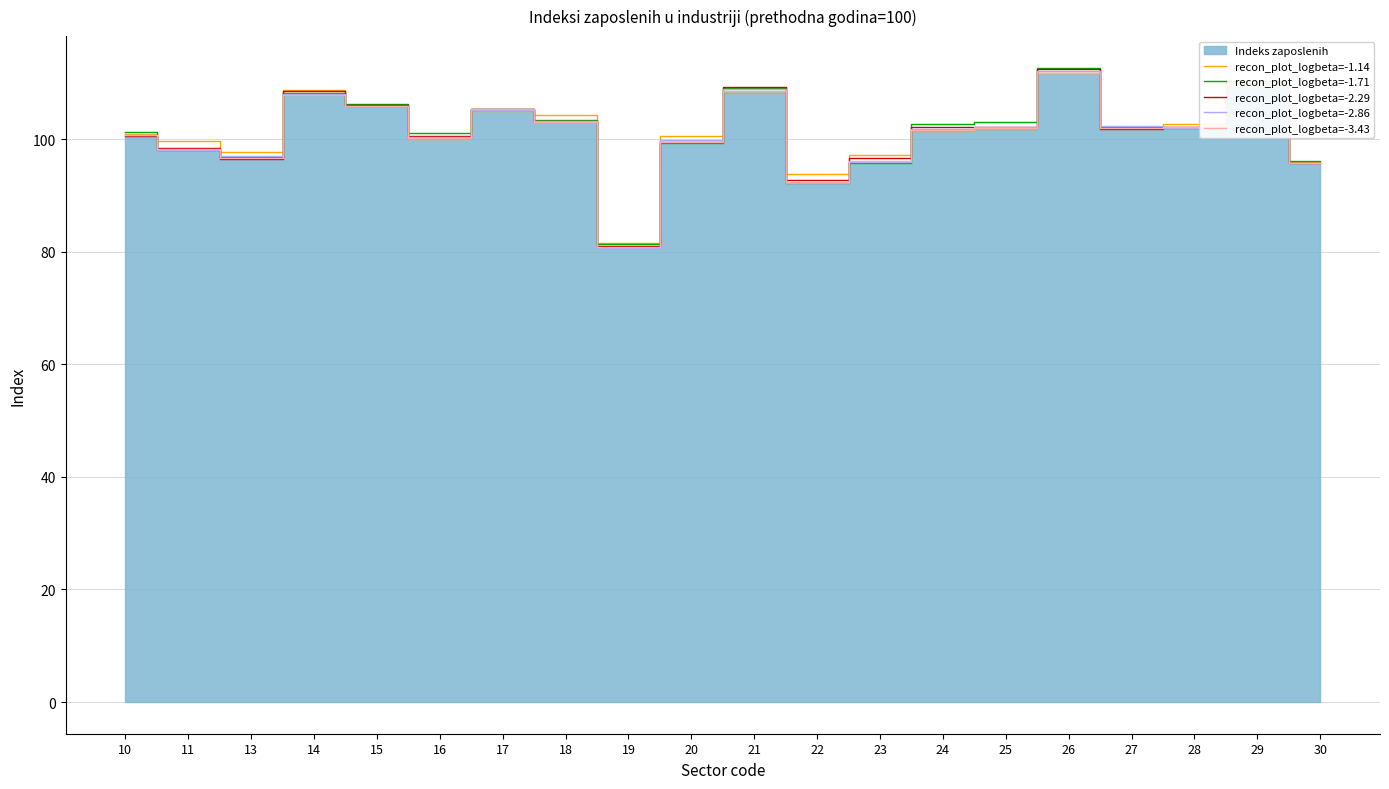

At which category is the sum across all series the highest?

26